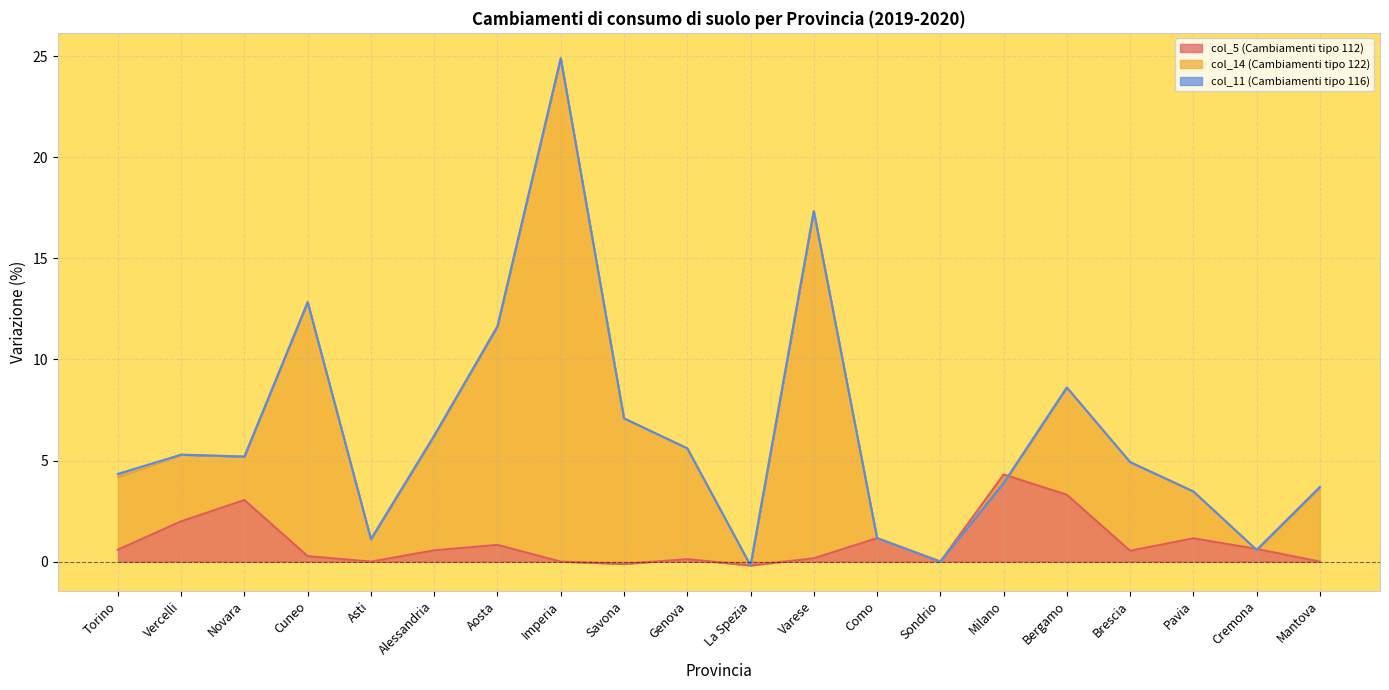

The col_5 (Cambiamenti tipo 112) series shows 3.3 at Bergamo. True or false?

True